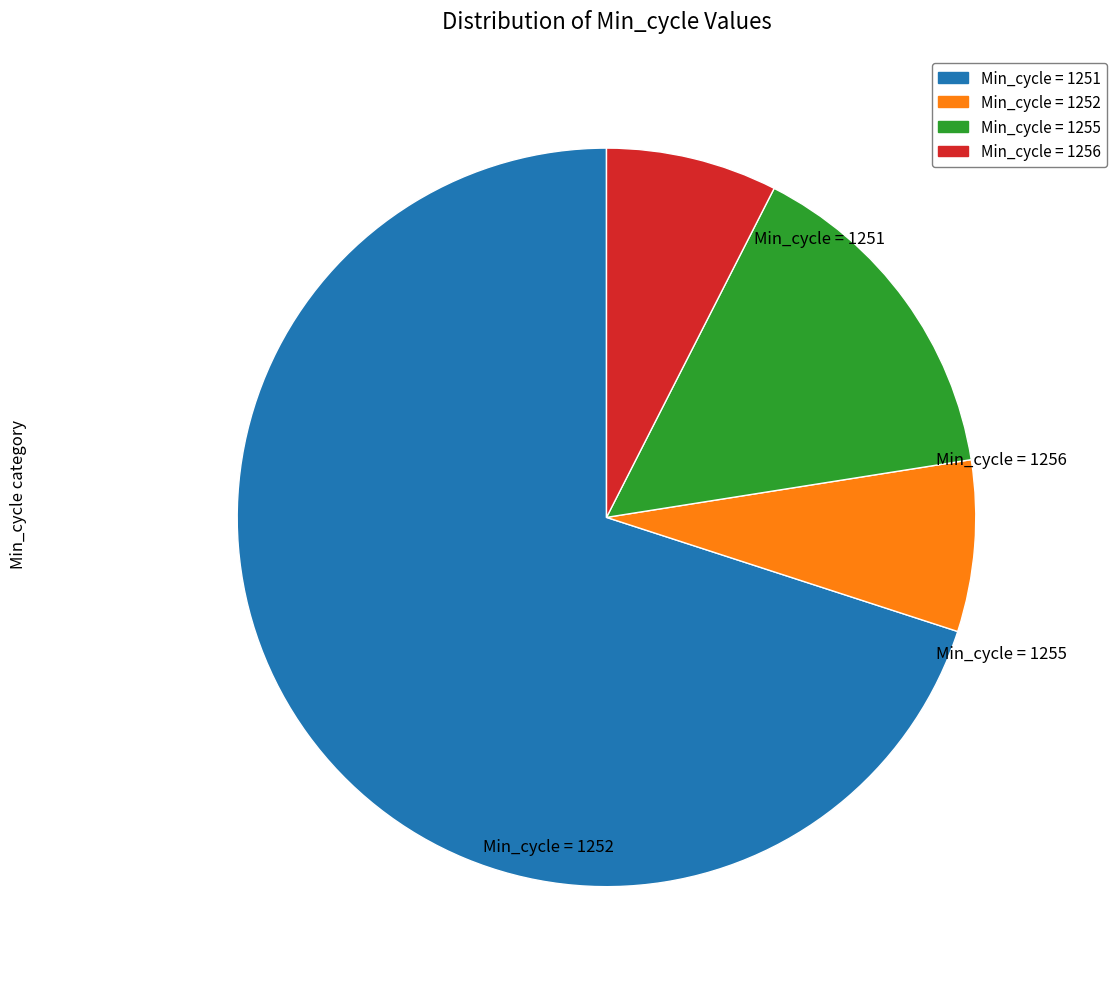

How many slices are in this pie chart?

4